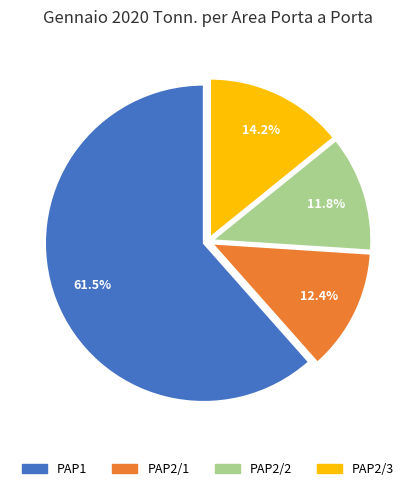

Which slice represents more than half of the pie?

PAP1